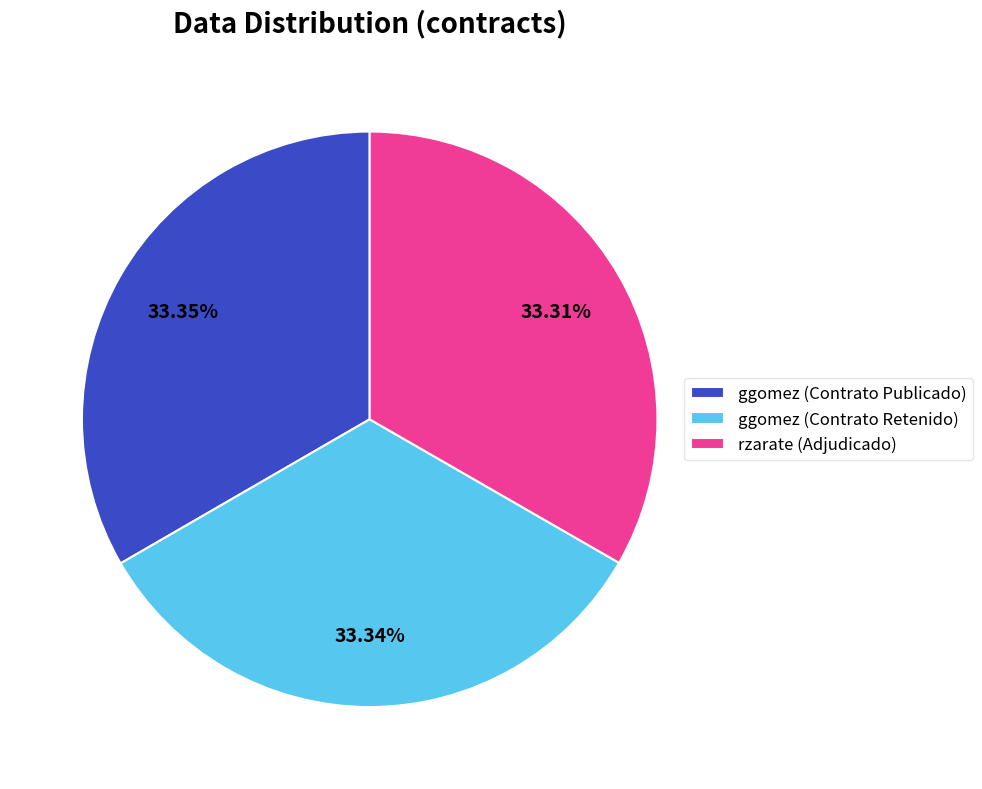

How many slices are in this pie chart?

3